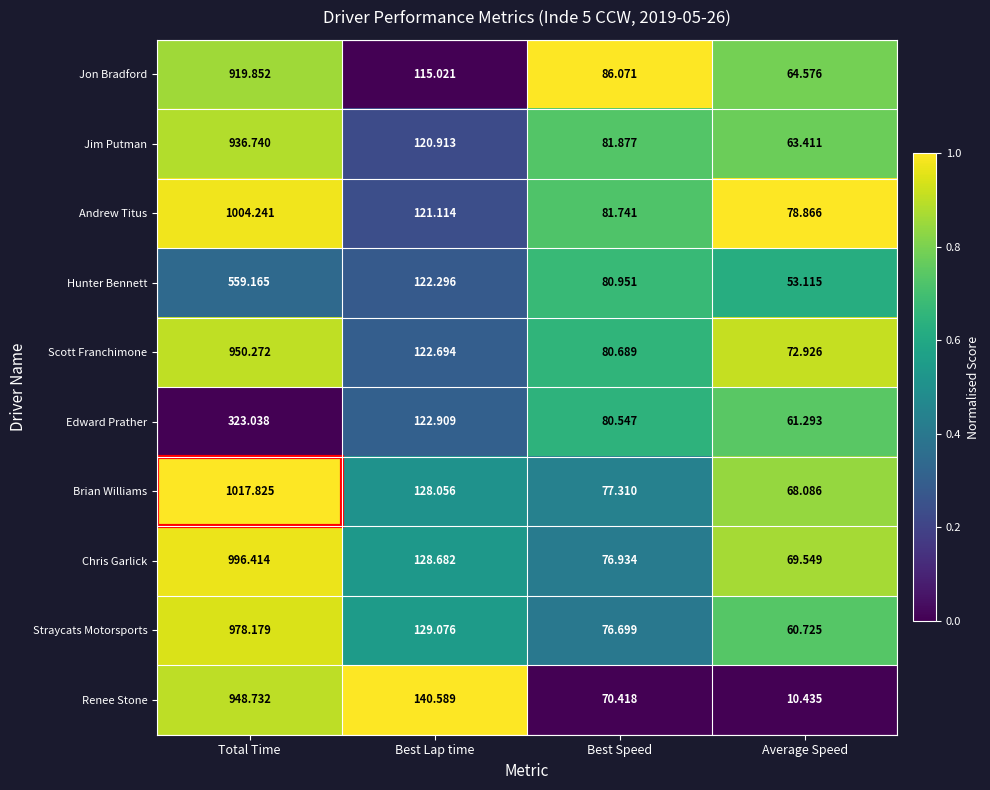

Which series has the widest spread of values?

Brian Williams